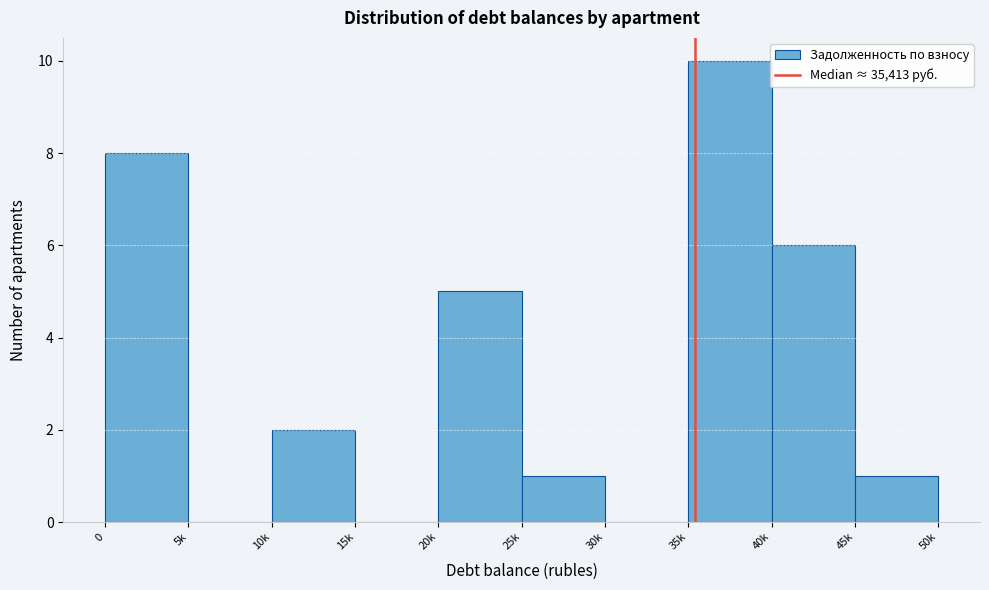

Reading left to right, what are all the values shown in this chart?

0=8	5k=0	10k=2	15k=0	20k=5	25k=1	30k=0	35k=10	40k=6	45k=1